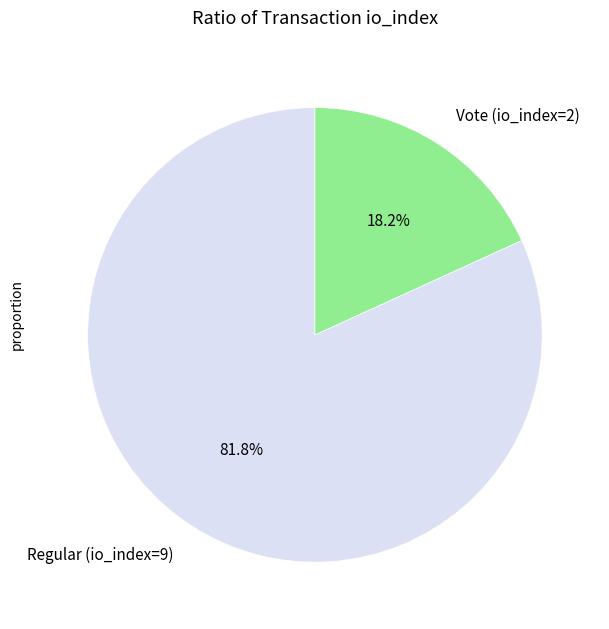

To the nearest percent, what is the difference between the largest and smallest slice percentages?

64%